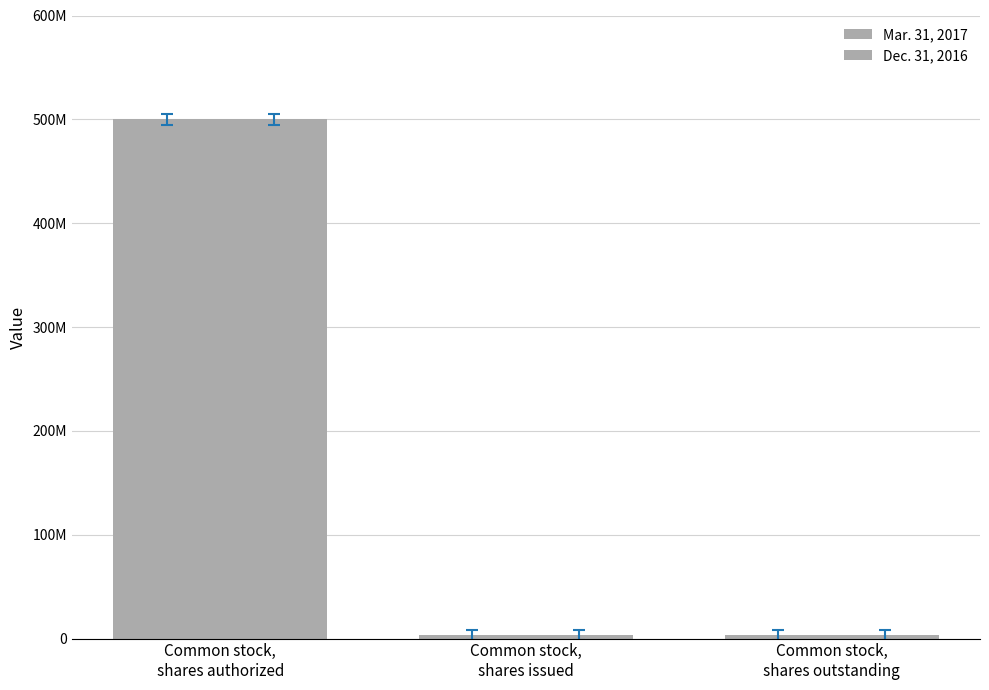

Reading left to right, what are all the values shown in this chart?

Mar. 31, 2017: Common stock,
shares authorized=500000000	Common stock,
shares issued=3639241	Common stock,
shares outstanding=3639241
Dec. 31, 2016: Common stock,
shares authorized=500000000	Common stock,
shares issued=3639241	Common stock,
shares outstanding=3639241